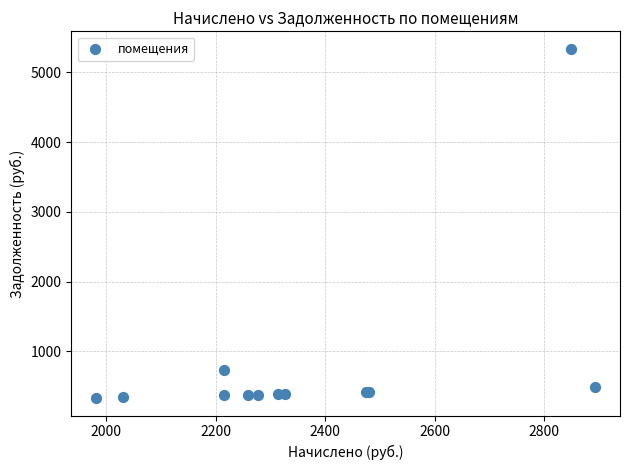

What Y value in the scatter plot is closest to 2834?

738.7